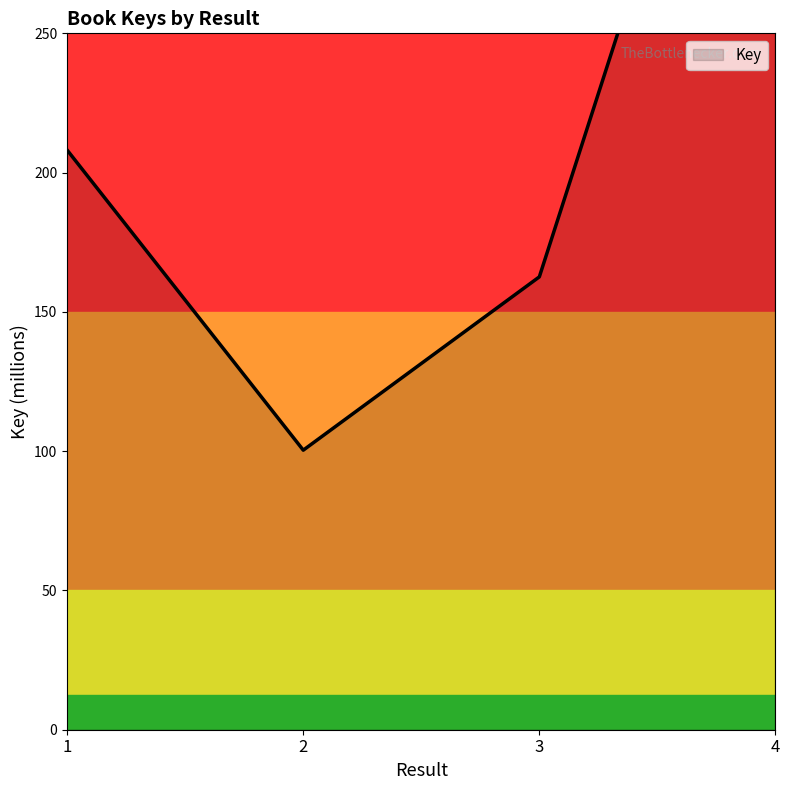

Approximately how many times larger is the value at 3 compared to 1?

0.8